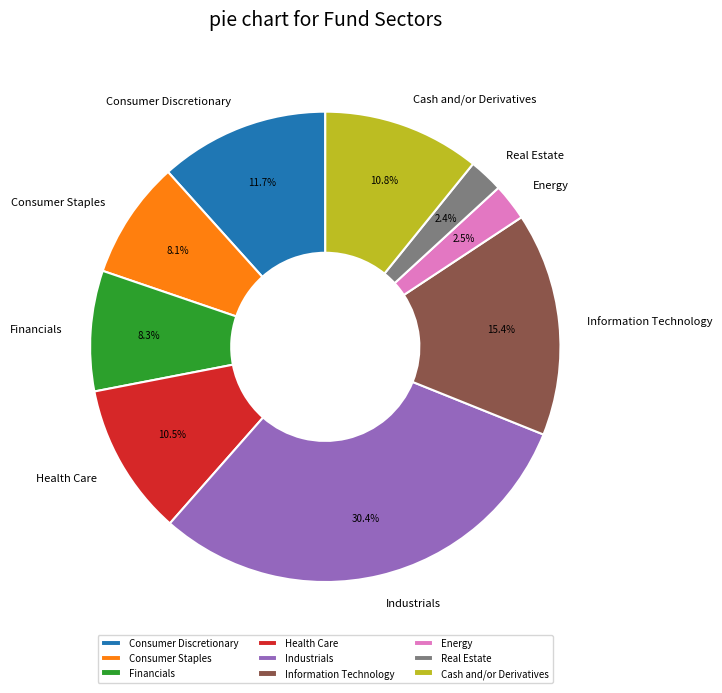

Does Energy account for over 50% of the chart?

No